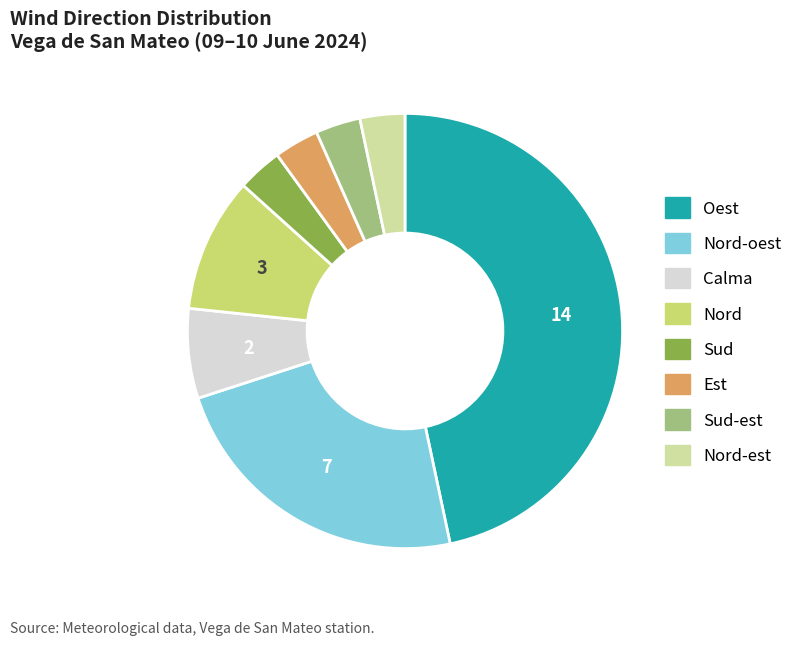

Does any single category account for the majority?

No